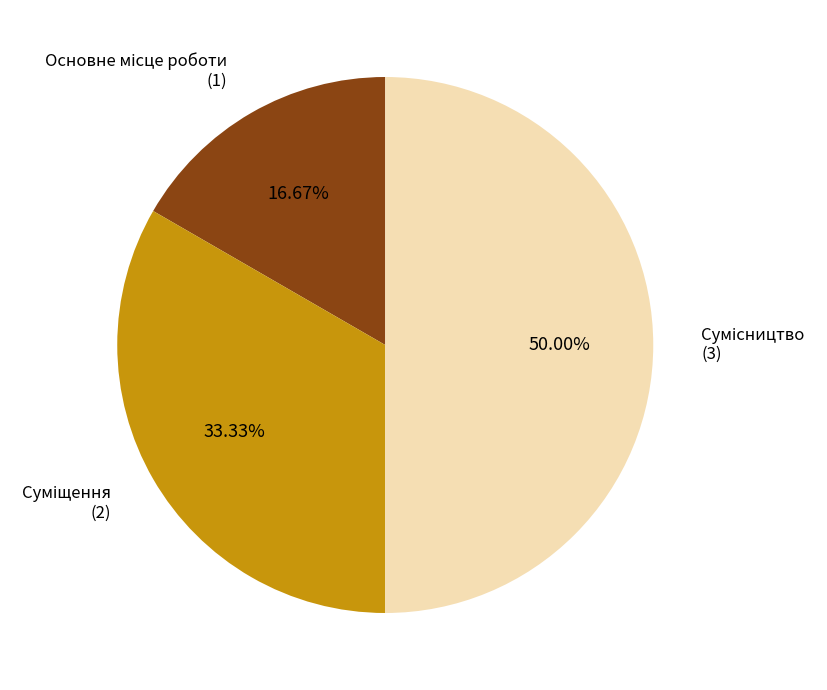

Combined, what portion of the pie is Основне місце роботи and Суміщення?

50.0%